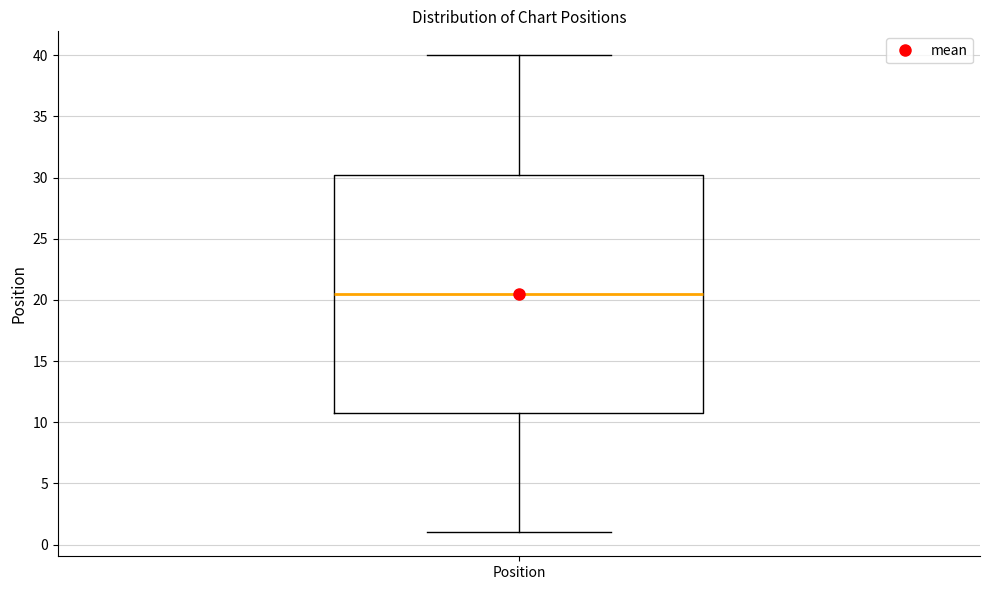

Transcribe this box plot: give where the median line is, the range the box spans, and where the two whiskers end, as read against the y-axis. The values are not printed on the chart, so give them approximately, as read against the axis.

median 20.5, box 11.0 to 30.5, whiskers 1.0 to 40.0